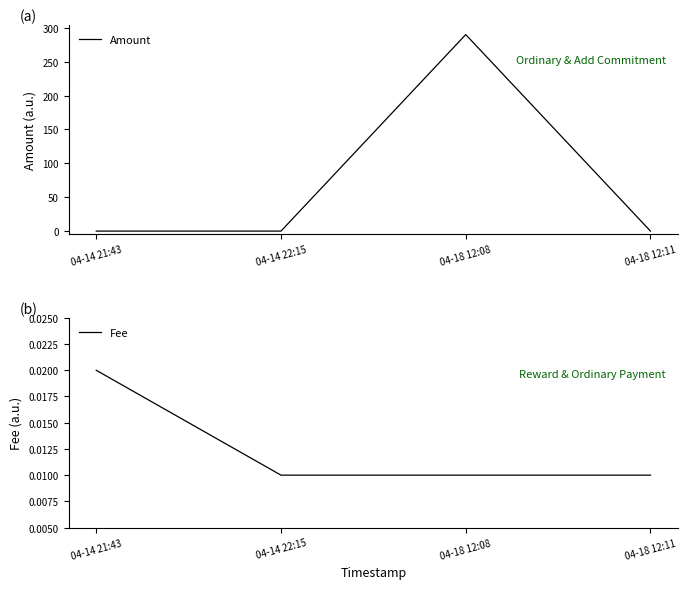

How many data points in Amount are above 0?

2